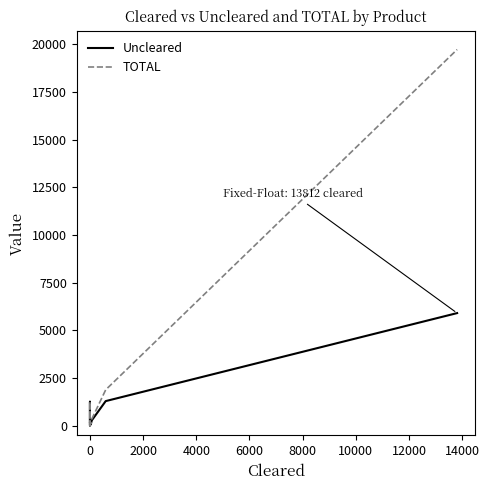

In TOTAL, how many points are higher than both neighbors (excluding endpoints)?

1